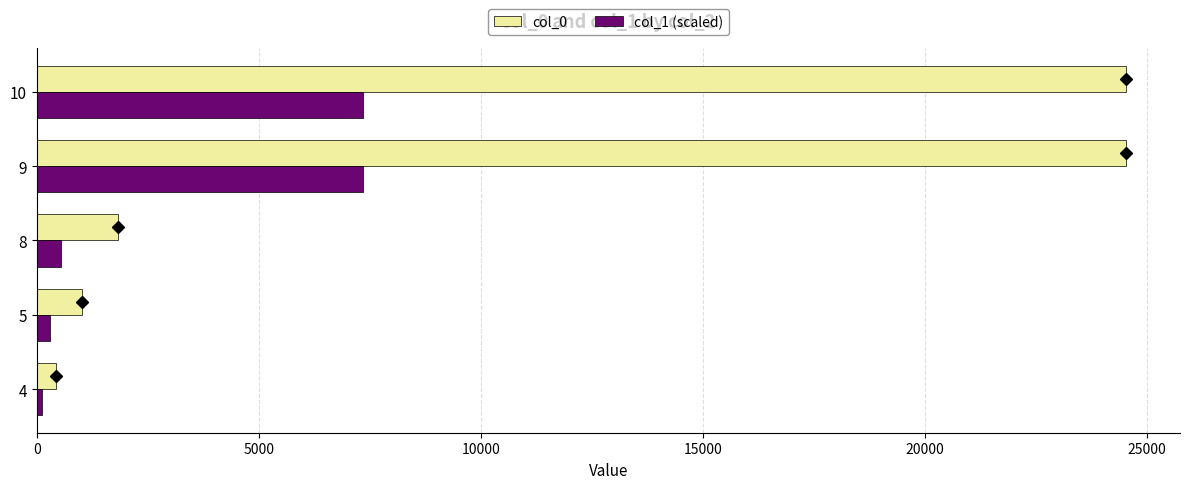

Which series has the largest total across all categories?

col_0